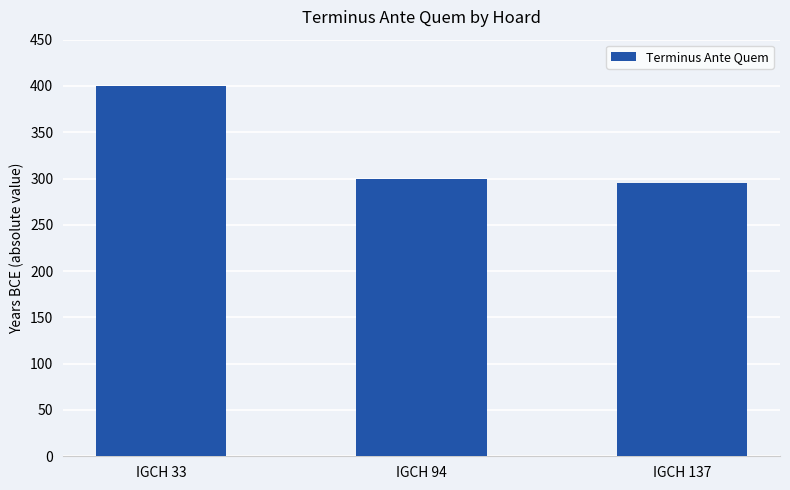

How many data points are less than 300?

1